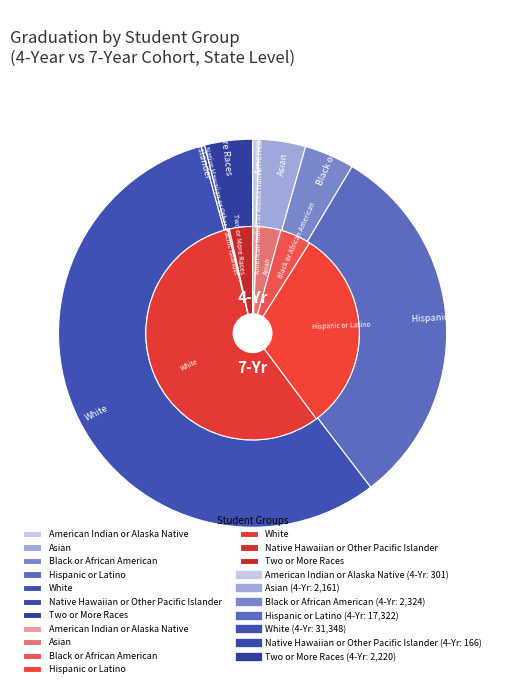

Is the sum of Two or More Races and Asian greater than half?

No